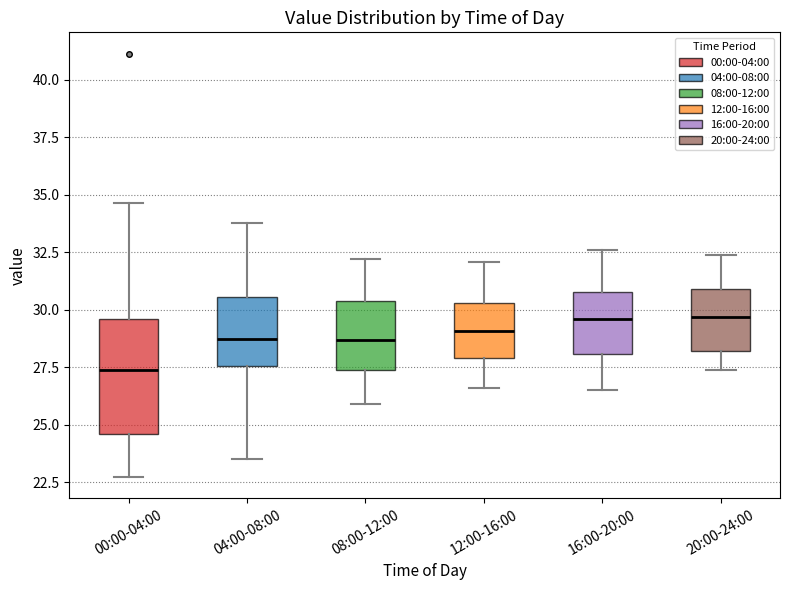

Where does the upper whisker of the box for 16:00-20:00 end on the y-axis? The values are not printed on the chart, so give them approximately, as read against the axis.

32.5